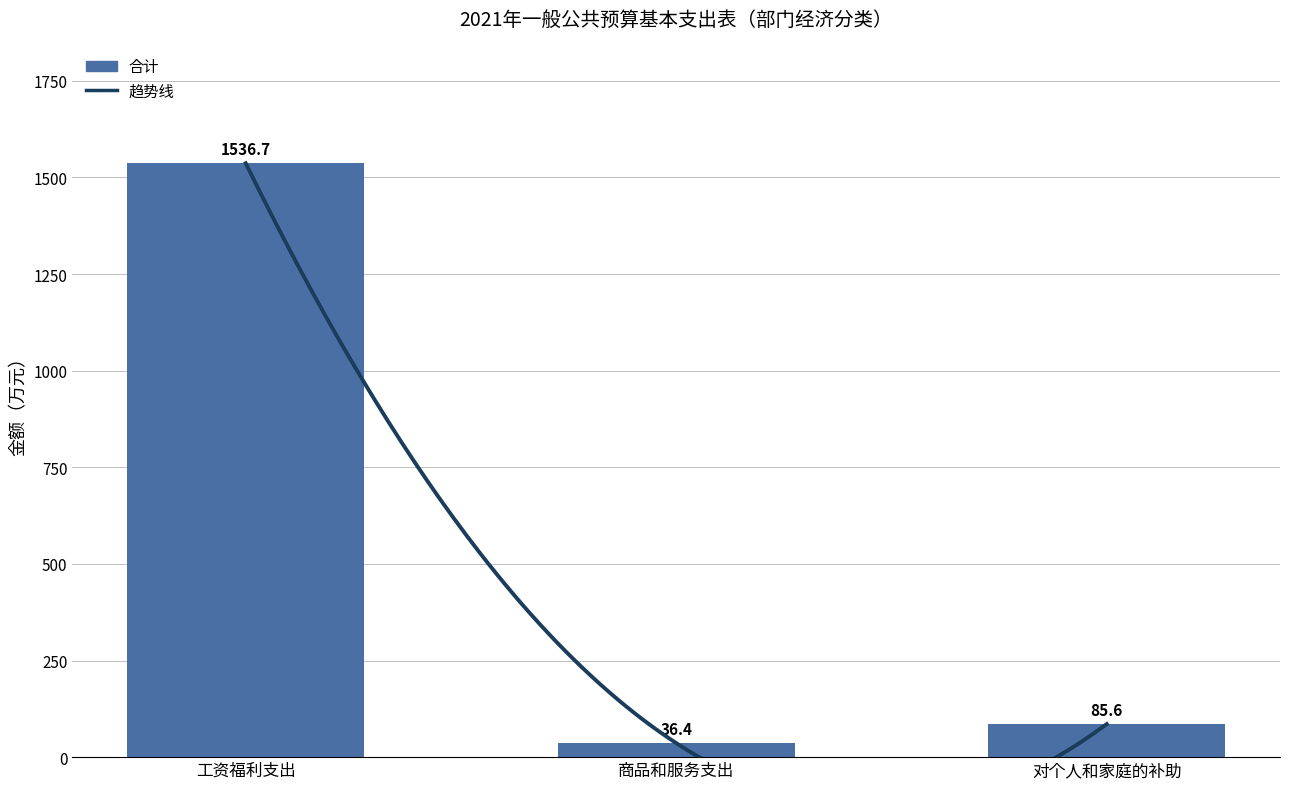

What is the spread (max minus min) of values at 商品和服务支出?

36.4